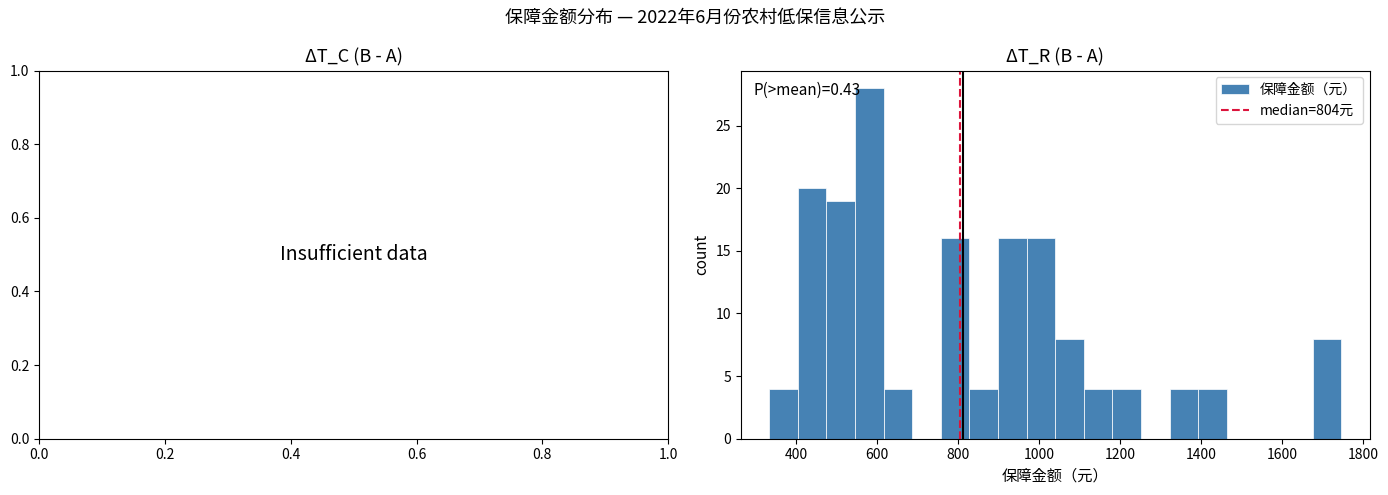

Read against the x-axis, roughly where is the centre of the tallest bar?

580